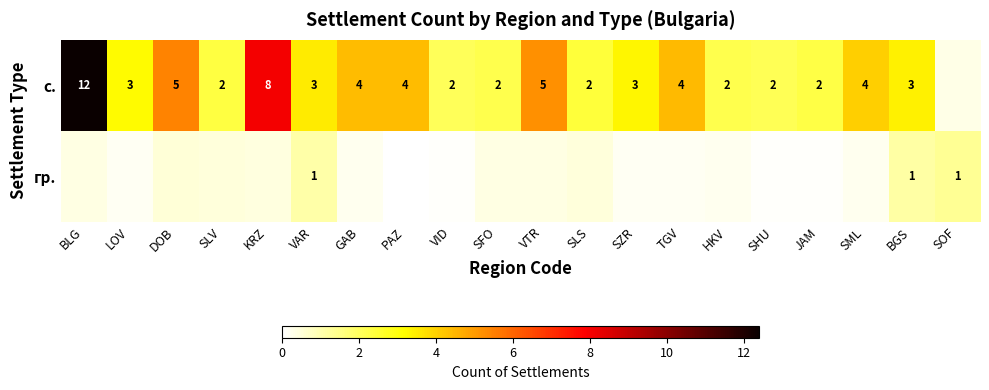

Is the value of гр. at SOF greater than the value of с. at GAB?

No